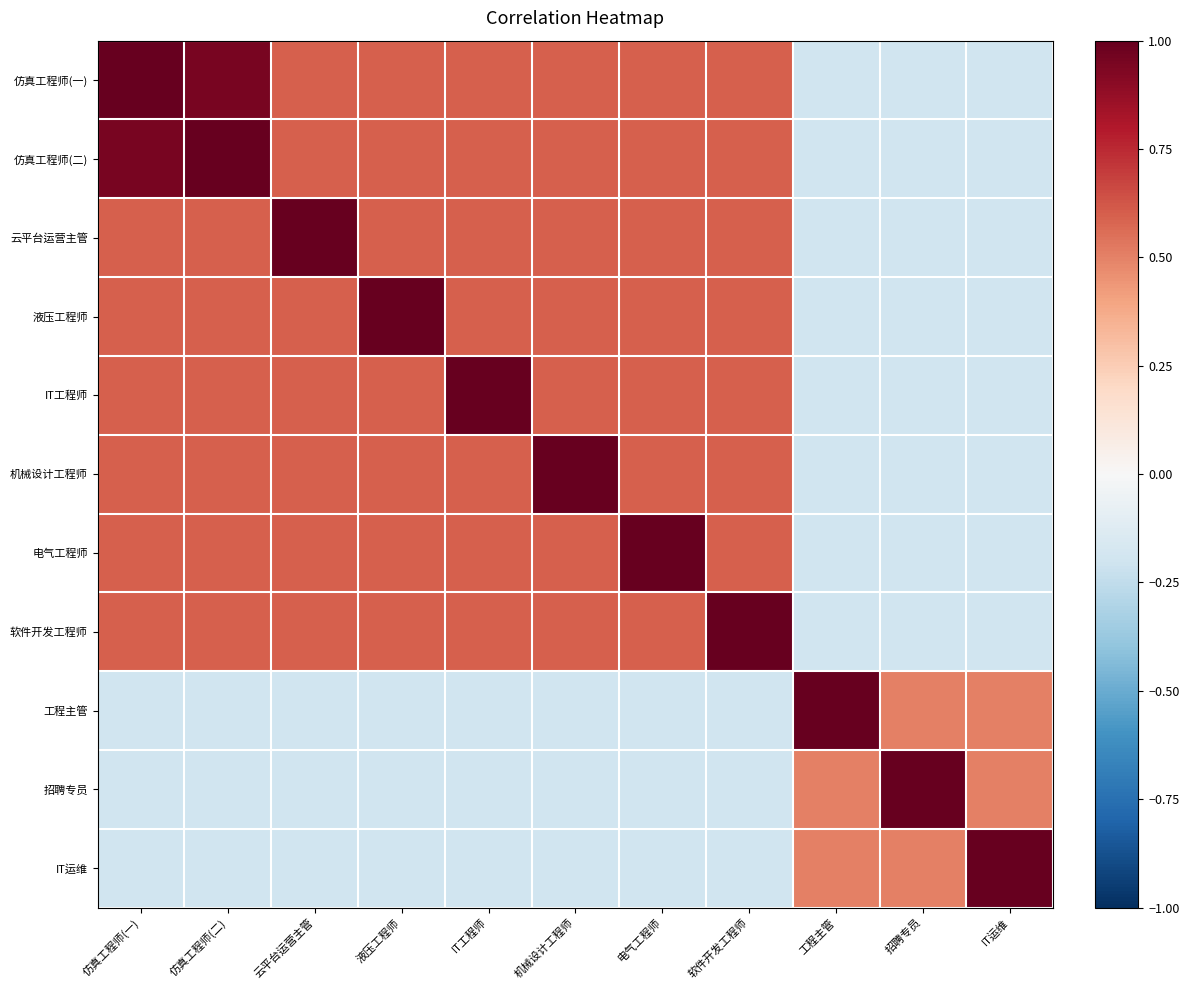

What is the spread (max minus min) of values at IT运维?

1.2